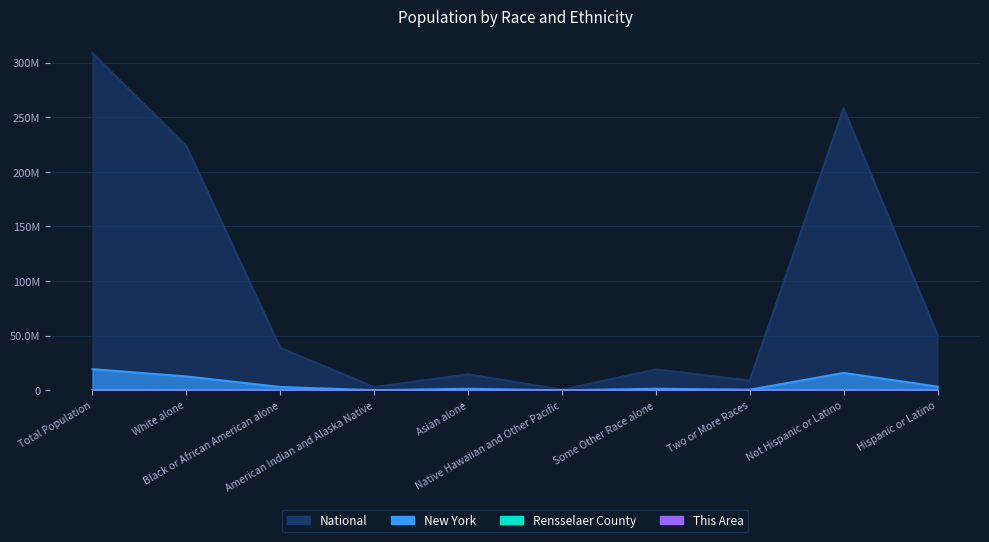

What is the label of the 4th point from the right?

Some Other Race alone